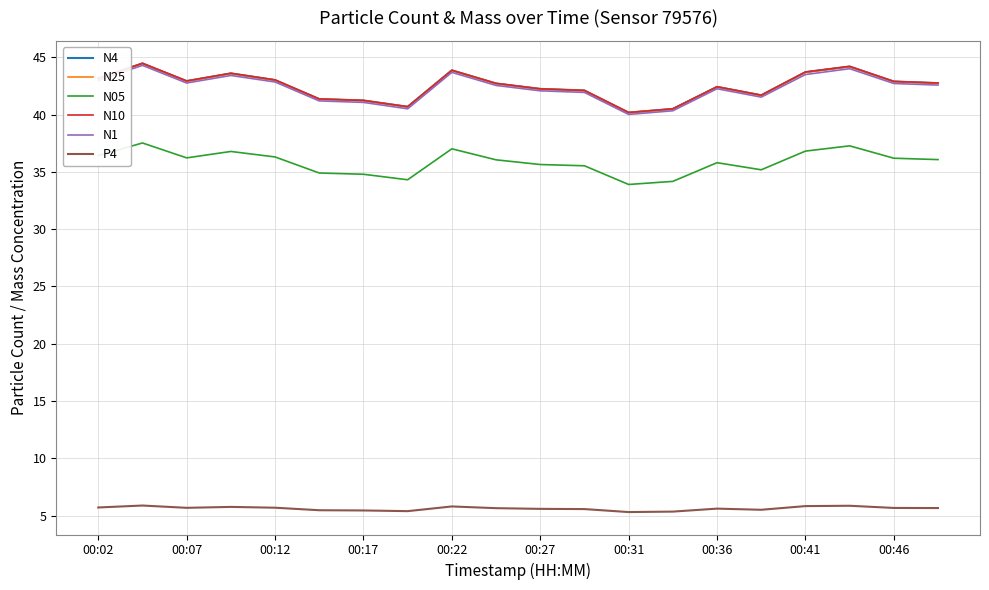

What is the difference between the second highest and second lowest values in the N1 series?

3.7